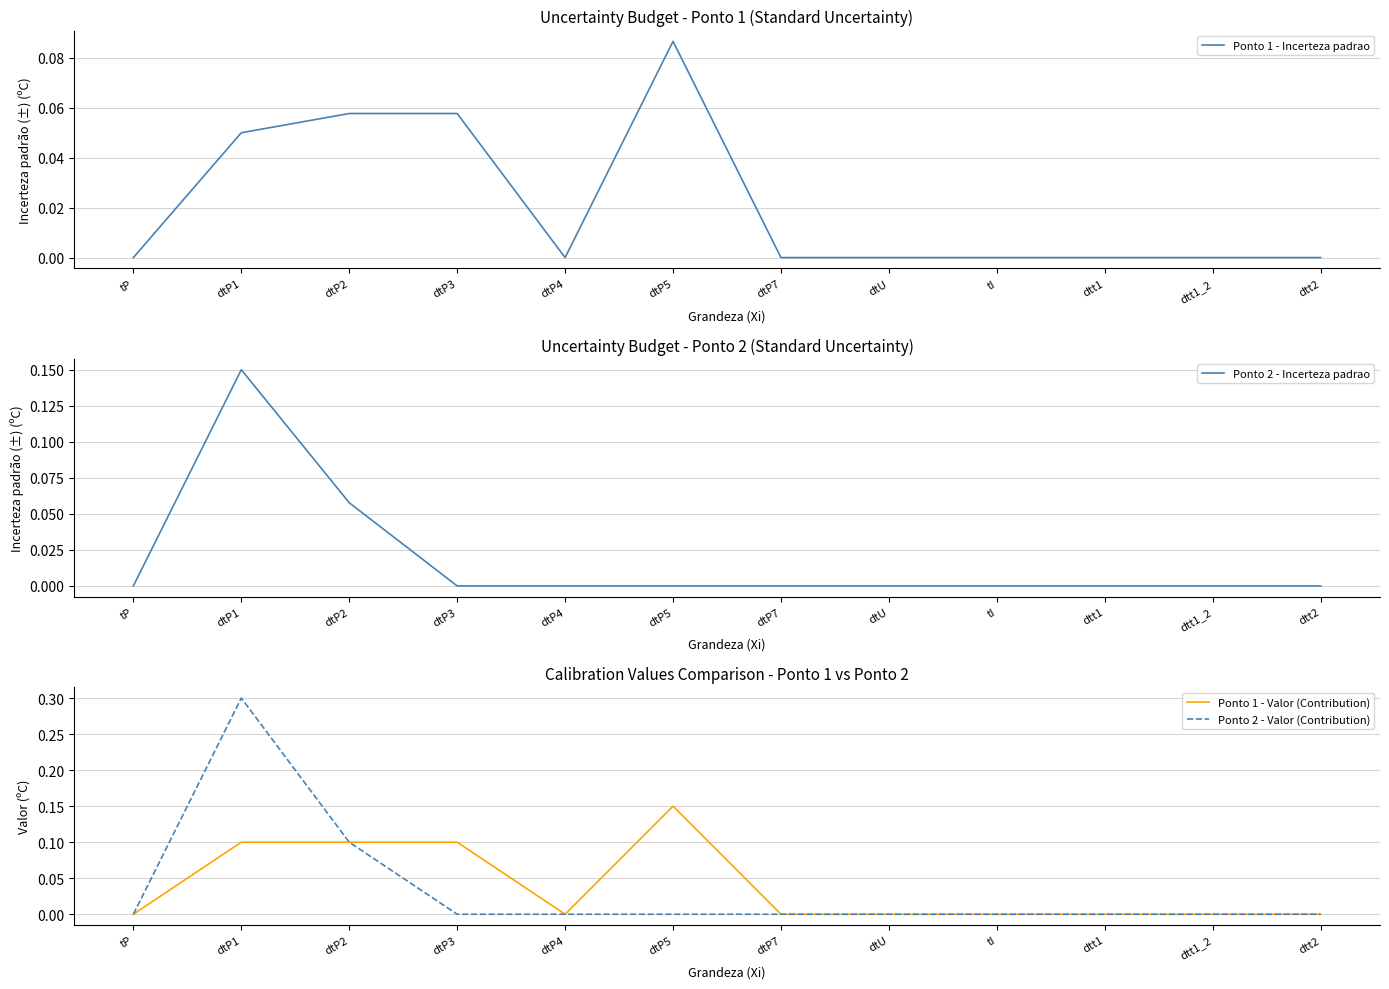

What position from the left is tI?

9